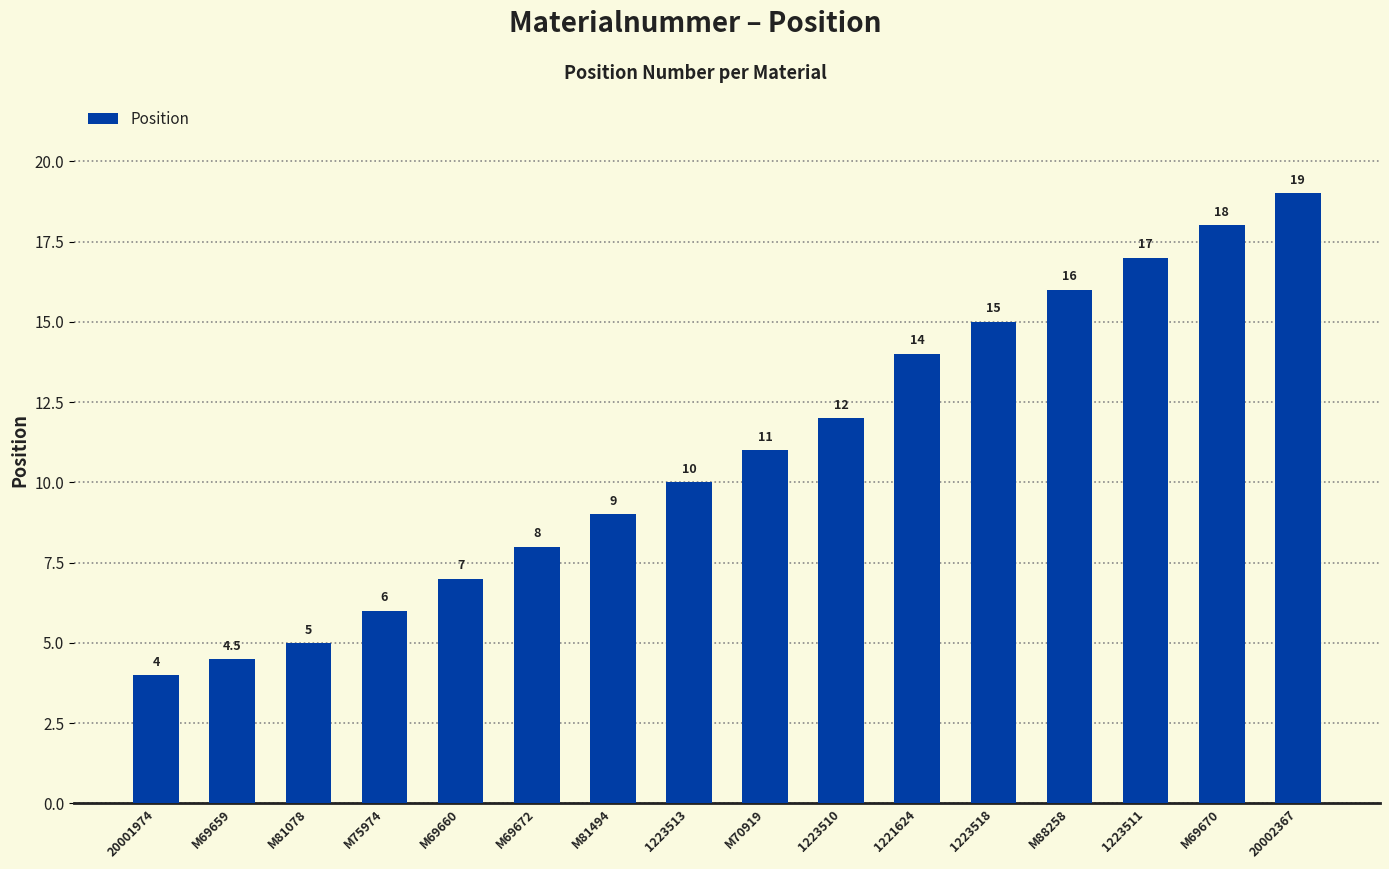

What is the minimum value shown in the chart?

4.0